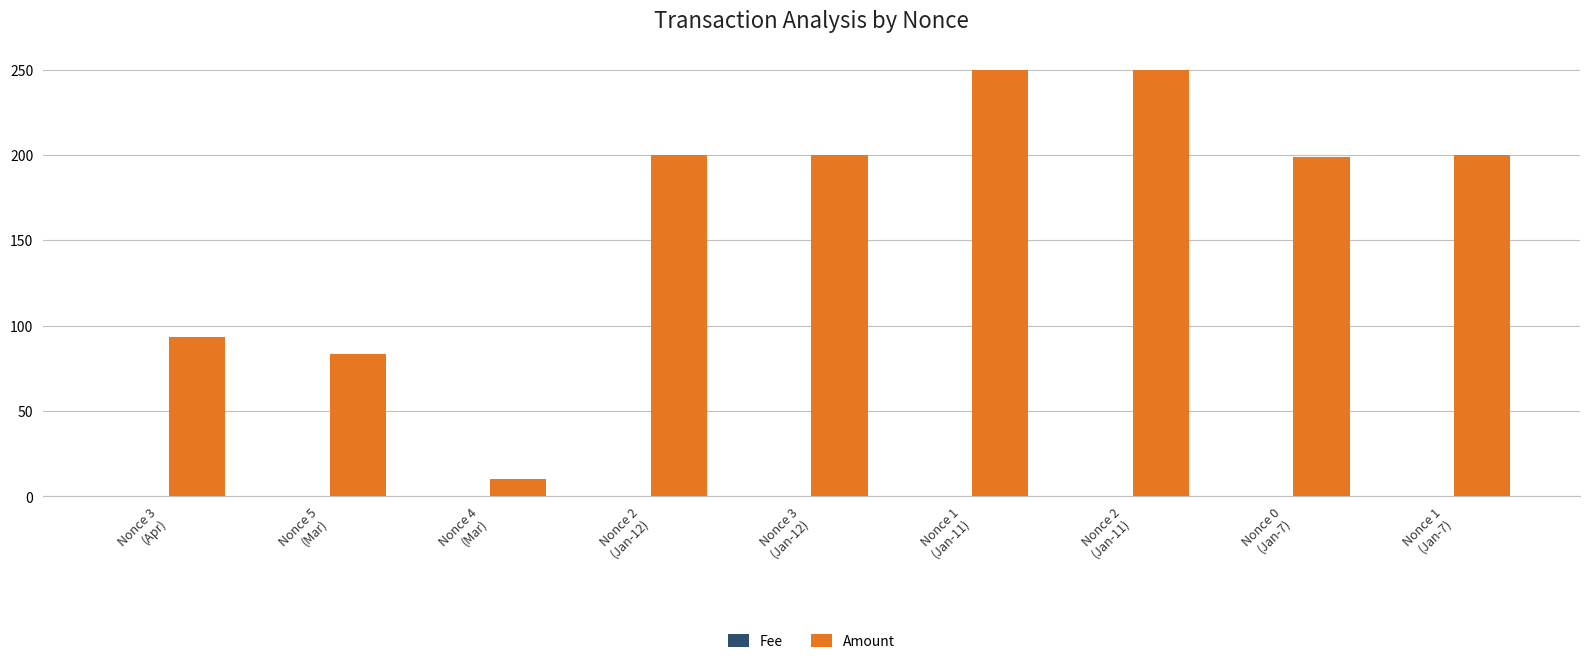

What is the greatest value displayed?

250.0